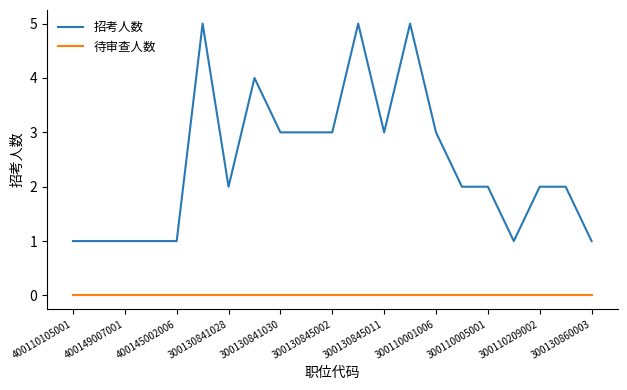

True or false: 招考人数 and 待审查人数 intersect in this chart.

False